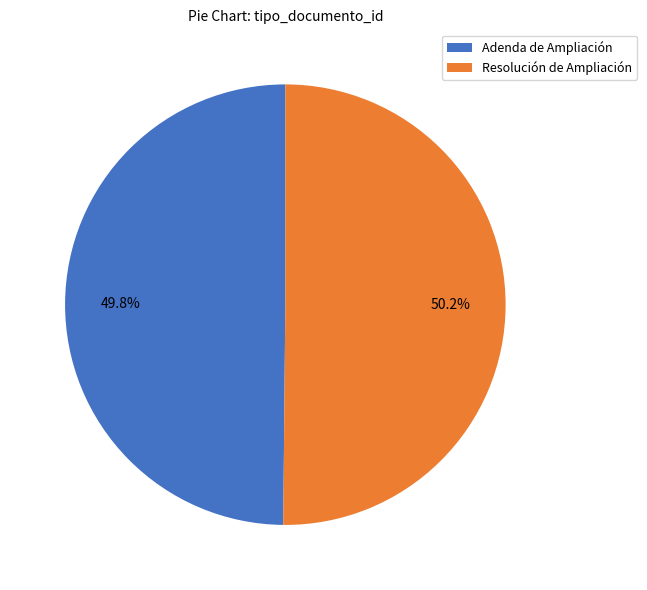

The Adenda de Ampliación slice represents 50% of the pie. True or false?

True